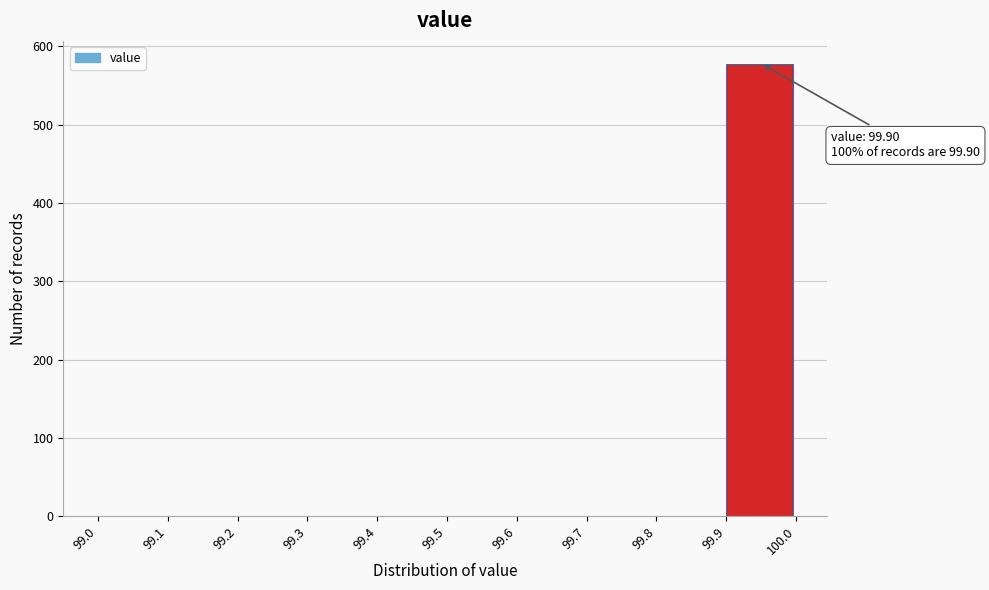

Over which range of the x-axis is the bar tallest?

99.9 to 100.0